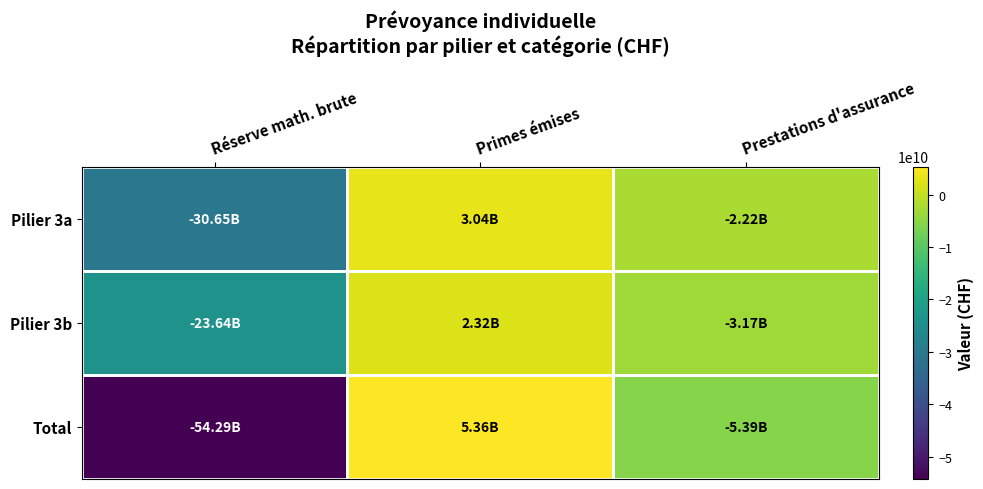

Rank the series by their maximum value, from lowest to highest.

Pilier 3b, Pilier 3a, Total